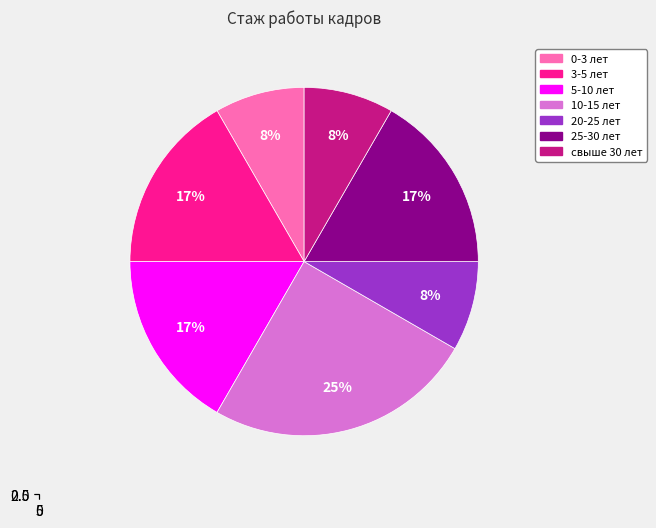

What is the ratio of the value at 5-10 лет to the value at 10-15 лет?

0.7